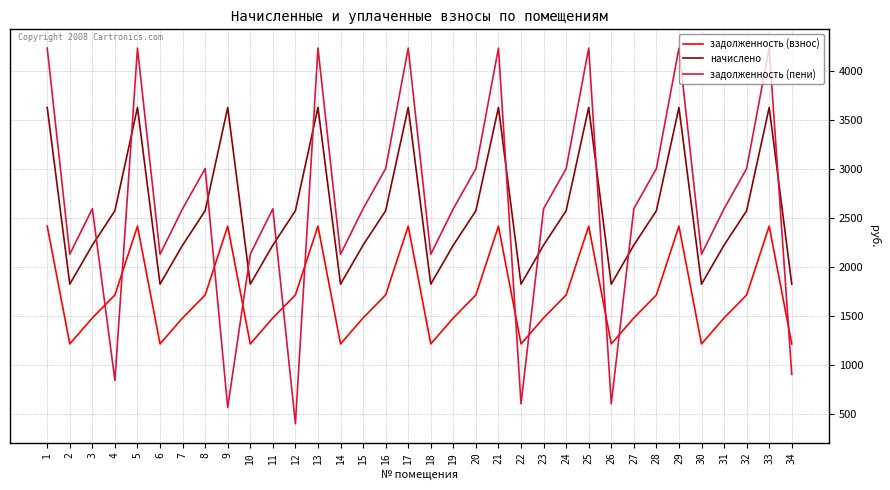

Read the задолженность (пени) value at 8.

3007.6